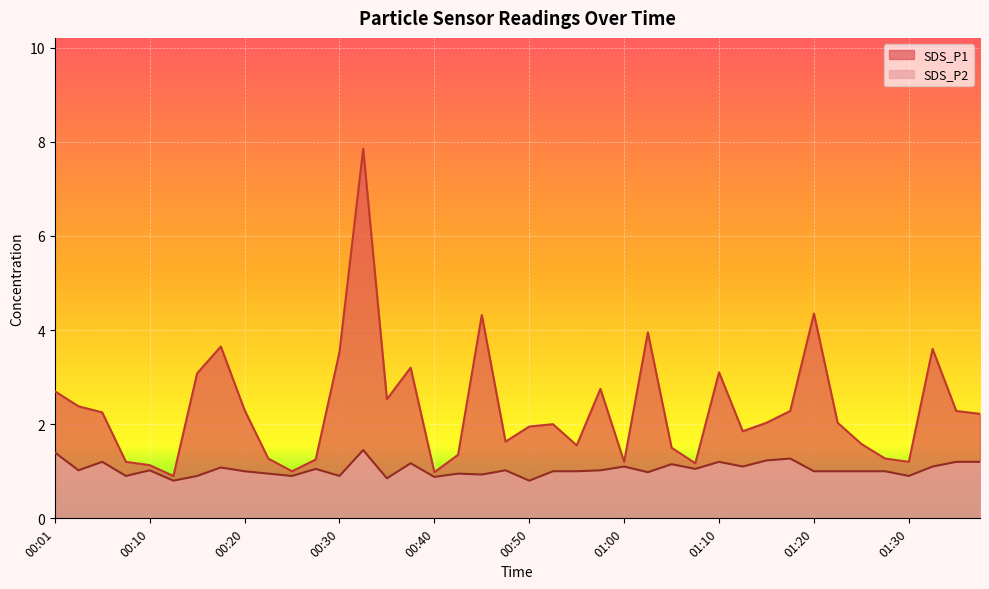

Reading left to right, list all the values displayed in this chart.

SDS_P1: 00:01=2.7	00:03=2.4	00:05=2.2	00:08=1.2	00:10=1.1	00:13=0.9	00:15=3.1	00:18=3.6	00:20=2.3	00:23=1.3	00:25=1.0	00:27=1.2	00:30=3.5	00:32=7.8	00:35=2.5	00:37=3.2	00:40=1.0	00:42=1.4	00:45=4.3	00:47=1.6	00:50=1.9	00:52=2.0	00:55=1.6	00:57=2.8	01:00=1.2	01:02=4.0	01:05=1.5	01:07=1.2	01:10=3.1	01:12=1.9	01:14=2.0	01:17=2.3	01:20=4.3	01:23=2.0	01:25=1.6	01:28=1.3	01:30=1.2	01:33=3.6	01:36=2.3	01:38=2.2
SDS_P2: 00:01=1.4	00:03=1.0	00:05=1.2	00:08=0.9	00:10=1.0	00:13=0.8	00:15=0.9	00:18=1.1	00:20=1.0	00:23=0.9	00:25=0.9	00:27=1.1	00:30=0.9	00:32=1.4	00:35=0.8	00:37=1.2	00:40=0.9	00:42=0.9	00:45=0.9	00:47=1.0	00:50=0.8	00:52=1.0	00:55=1.0	00:57=1.0	01:00=1.1	01:02=1.0	01:05=1.1	01:07=1.1	01:10=1.2	01:12=1.1	01:14=1.2	01:17=1.3	01:20=1.0	01:23=1.0	01:25=1.0	01:28=1.0	01:30=0.9	01:33=1.1	01:36=1.2	01:38=1.2